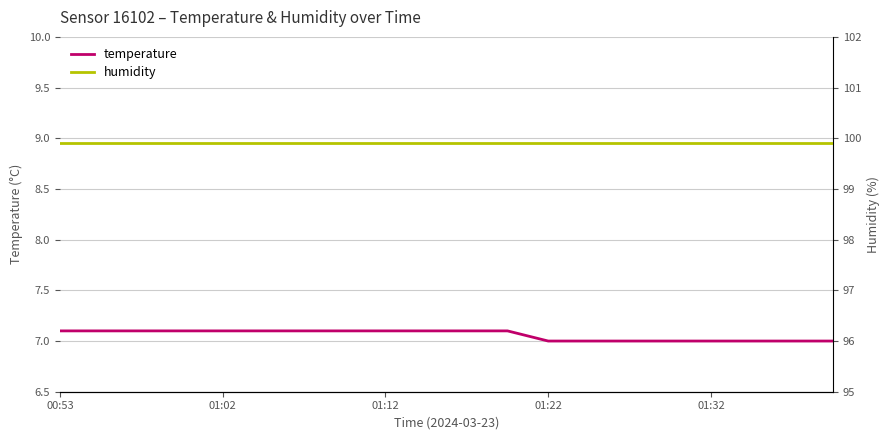

True or false: humidity has more than 1 interior local peaks.

False